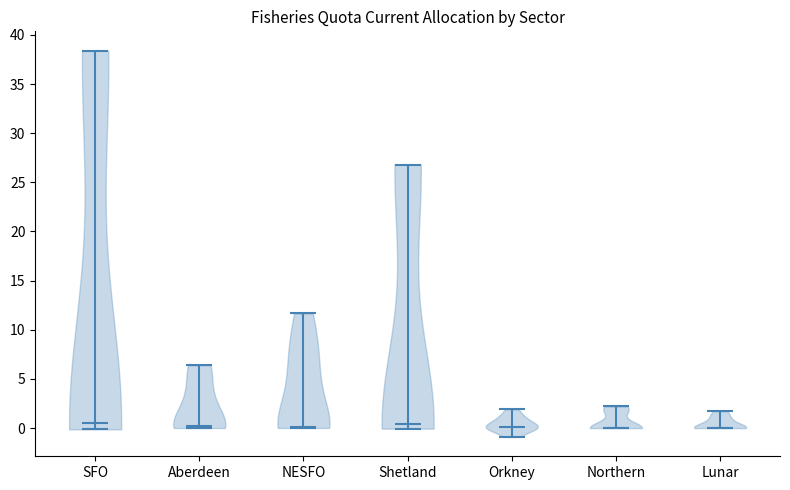

Where does the median line of the violin for SFO sit on the y-axis? The values are not printed on the chart, so give them approximately, as read against the axis.

0.5